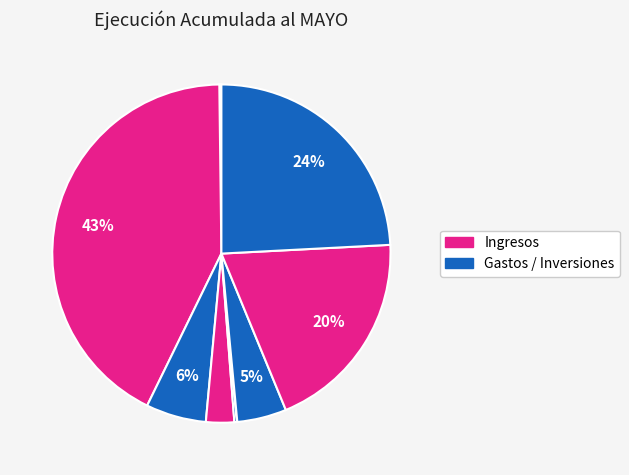

Count the number of slices in the pie.

10